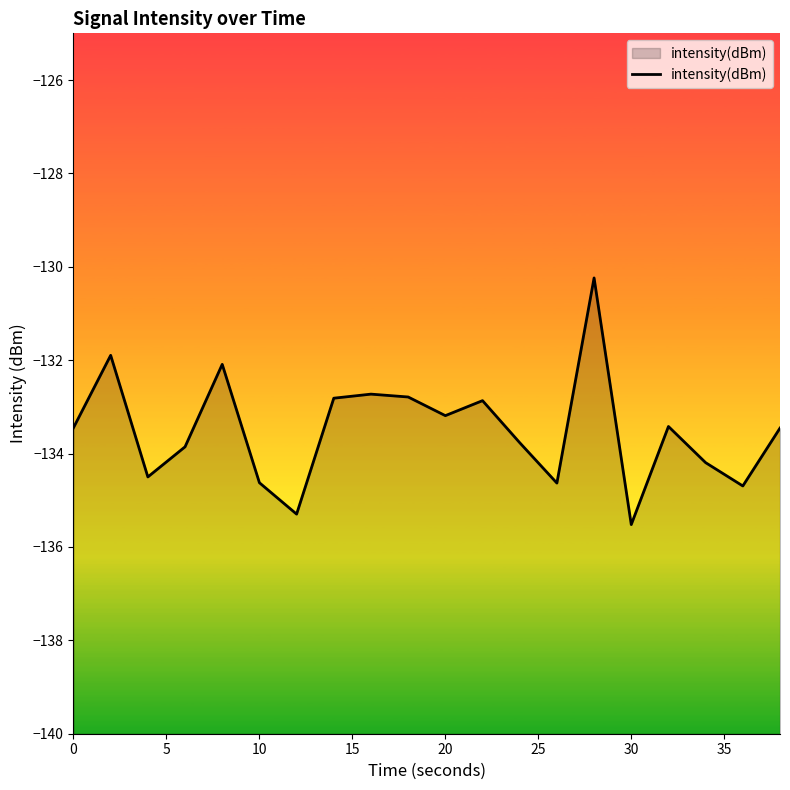

How many data points does each series have?

20